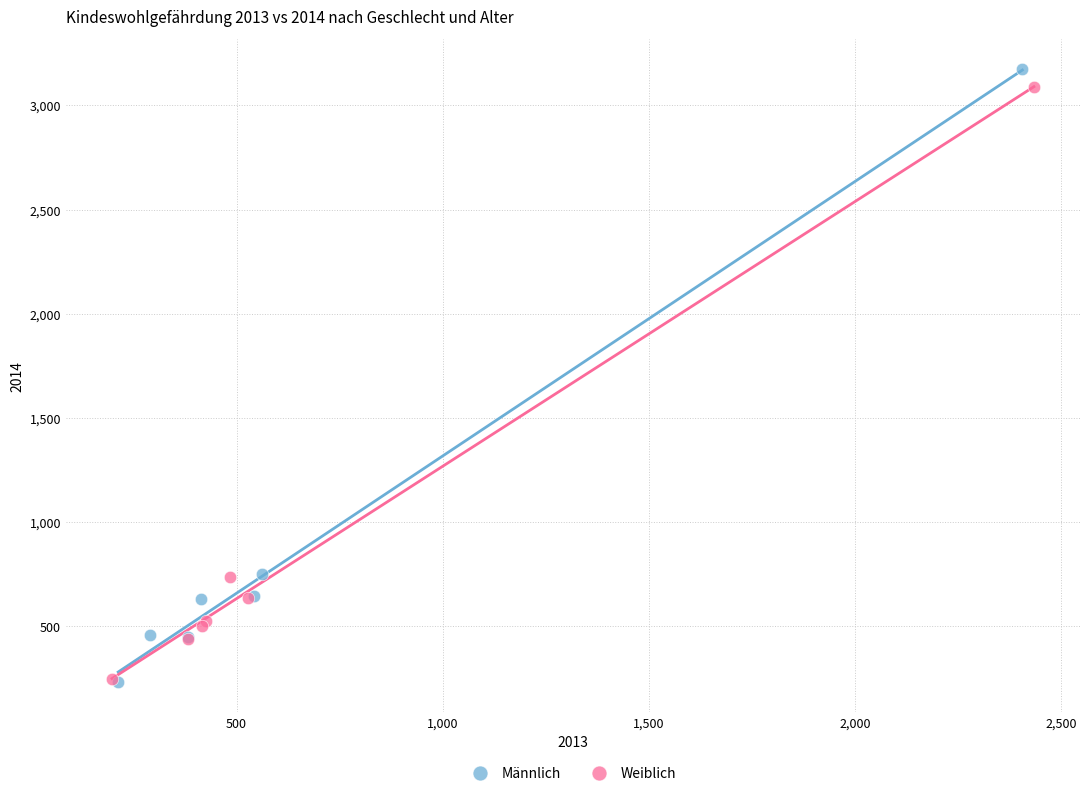

What are all the series names shown in the legend?

Männlich, Weiblich